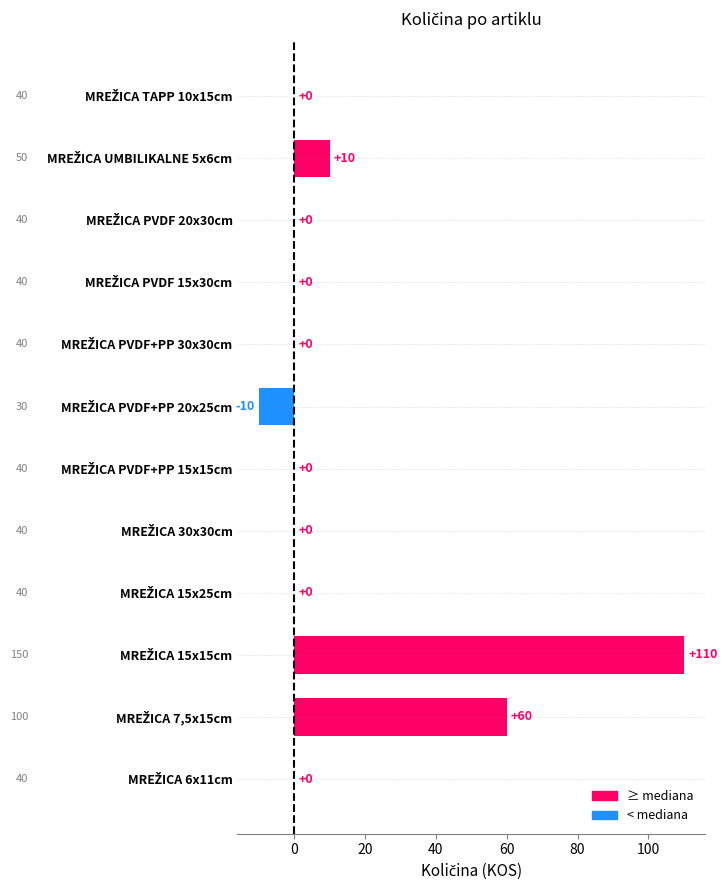

What is the sum of all values?

170